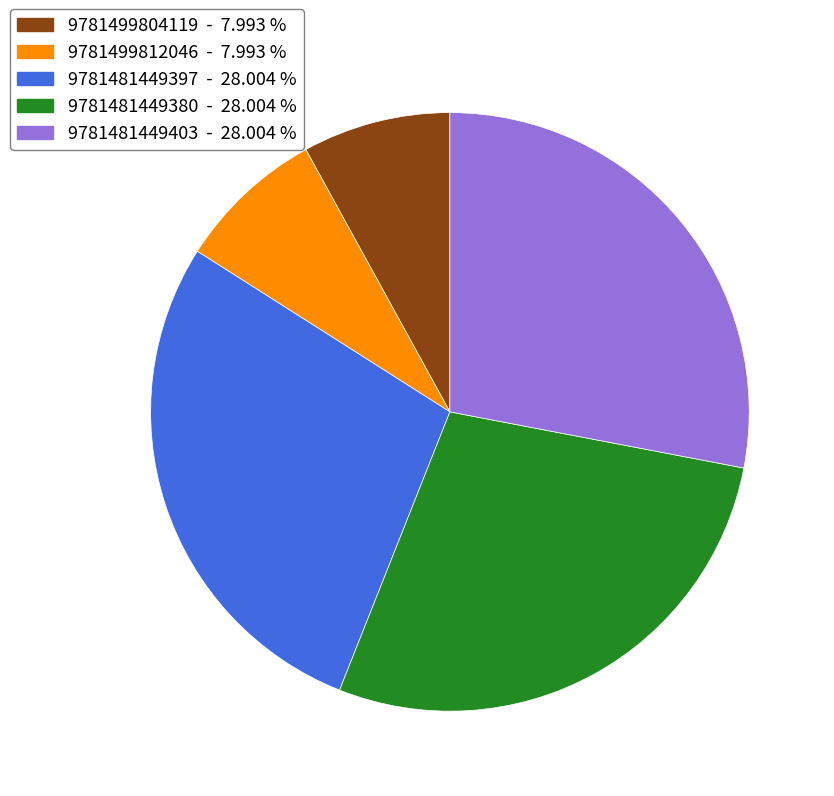

Does 9781499804119 - 7.993 % represent more than half of the total?

No